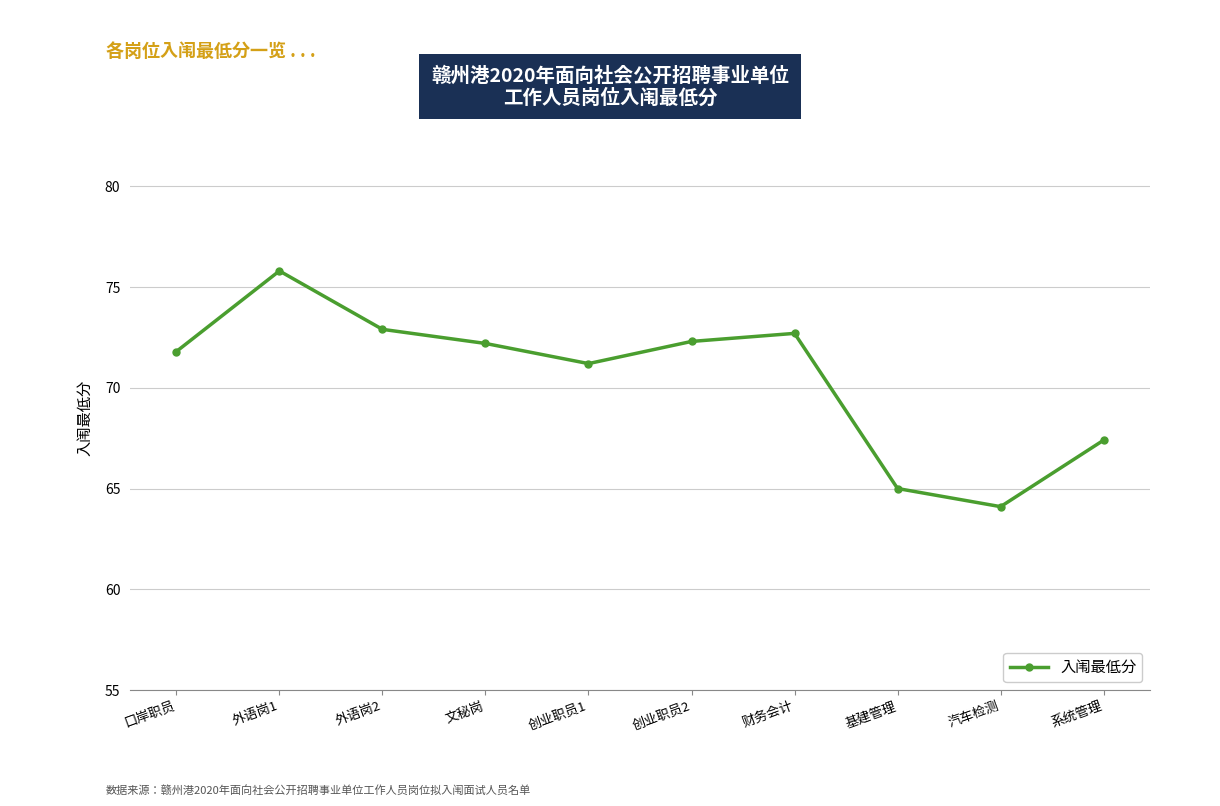

What is the change in value from 外语岗2 to 汽车检测?

-8.8